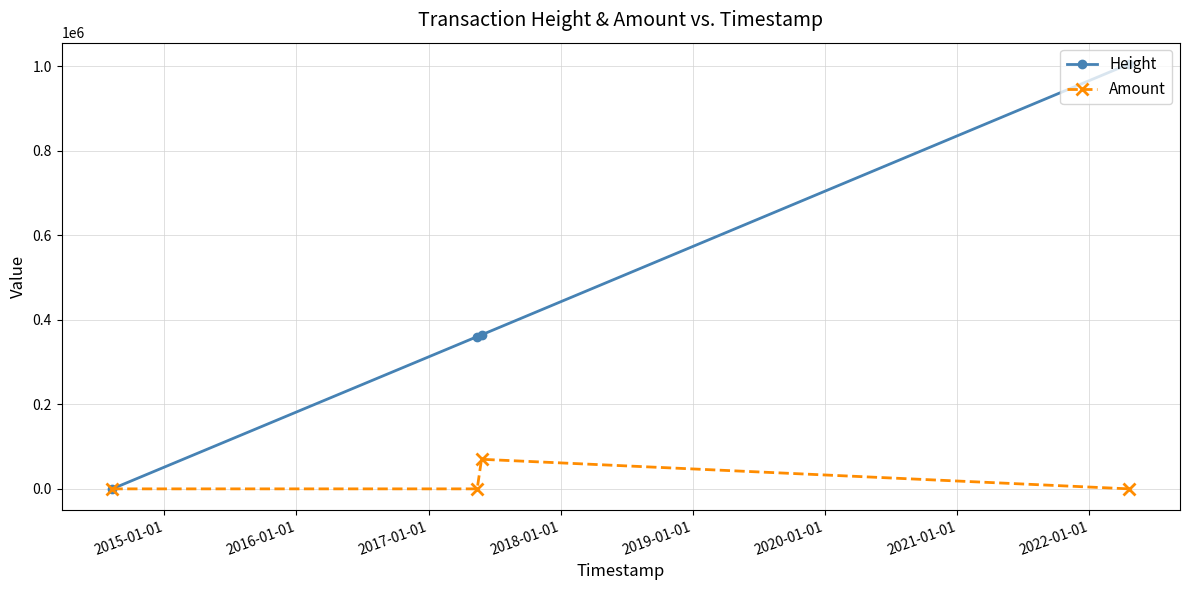

What is the highest value of the Height series?

1005560.0